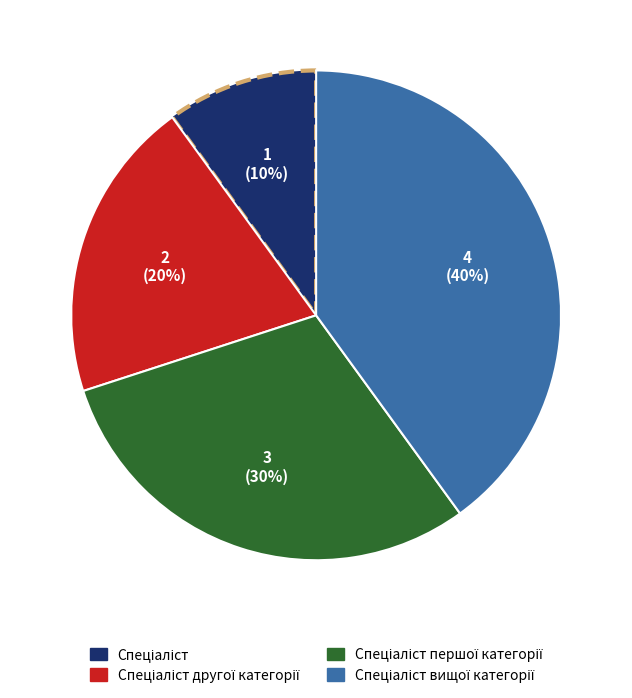

To the nearest percent, what is the difference between the largest and smallest slice percentages?

30%